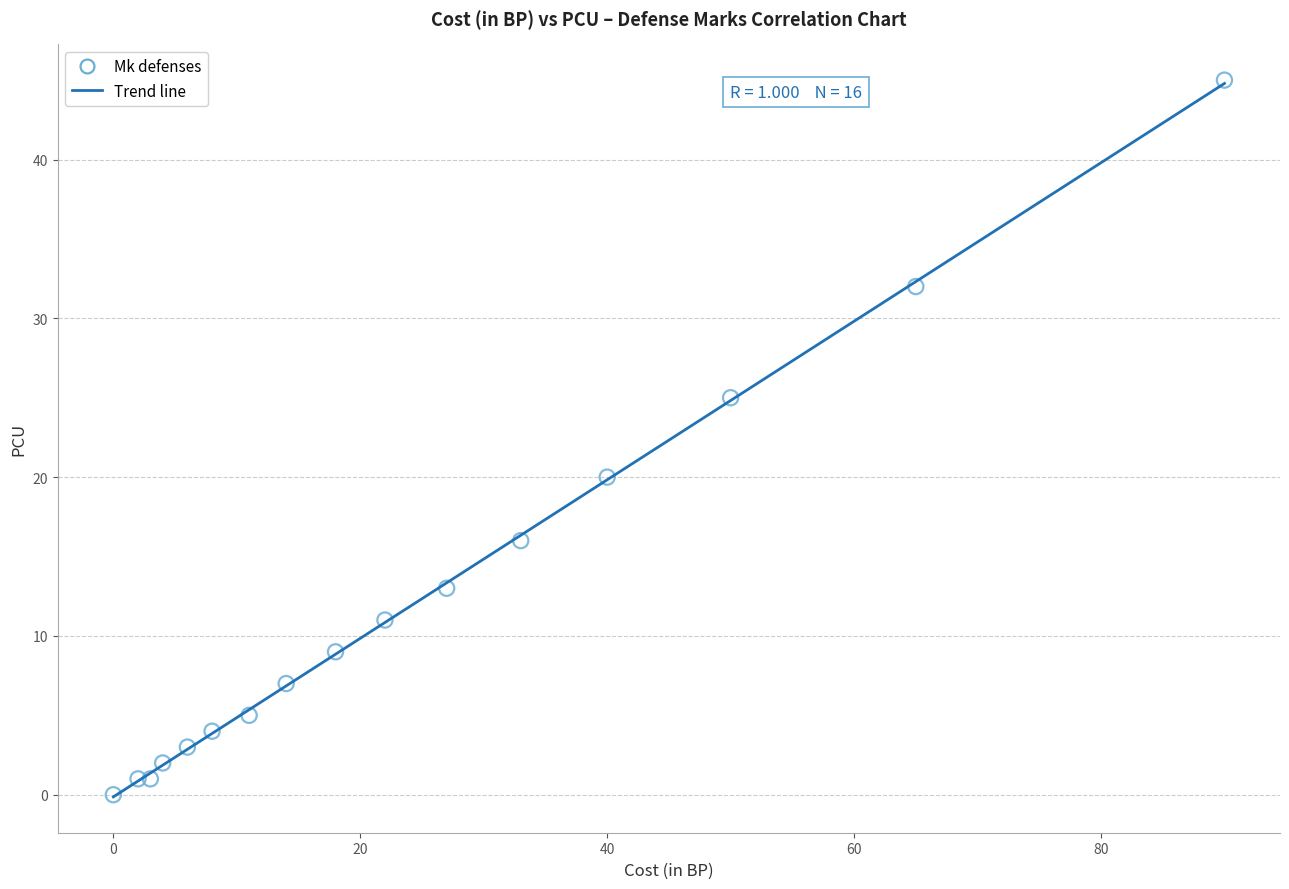

What is the range of X values (max minus min)?

90